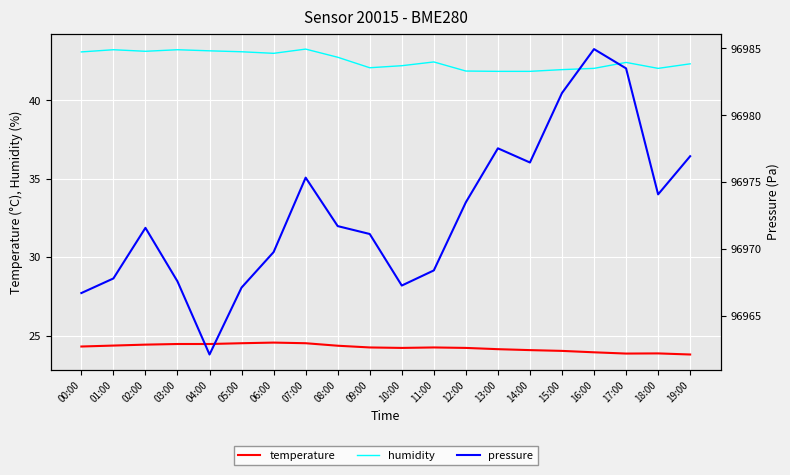

What is the minimum value for humidity?

41.9